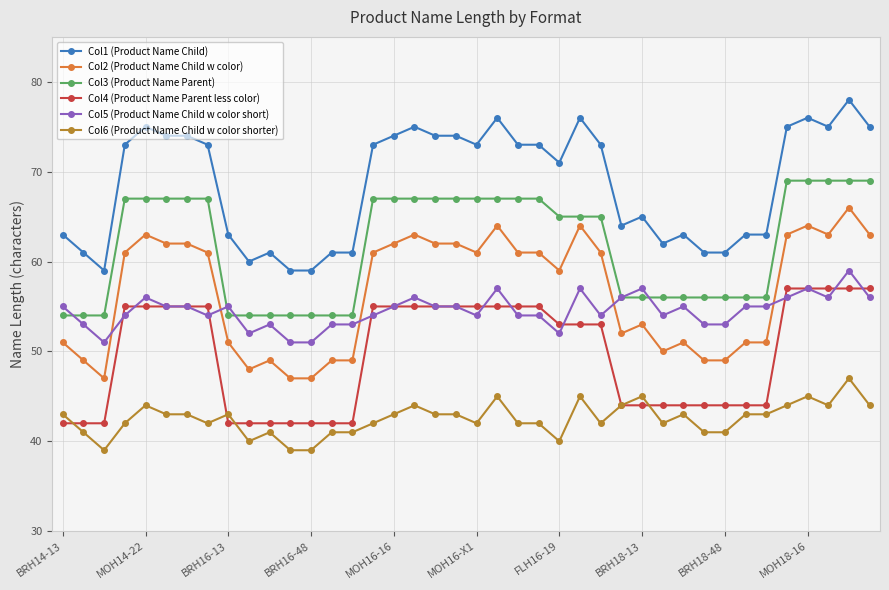

True or false: Col6 (Product Name Child w color shorter) and Col3 (Product Name Parent) intersect in this chart.

False